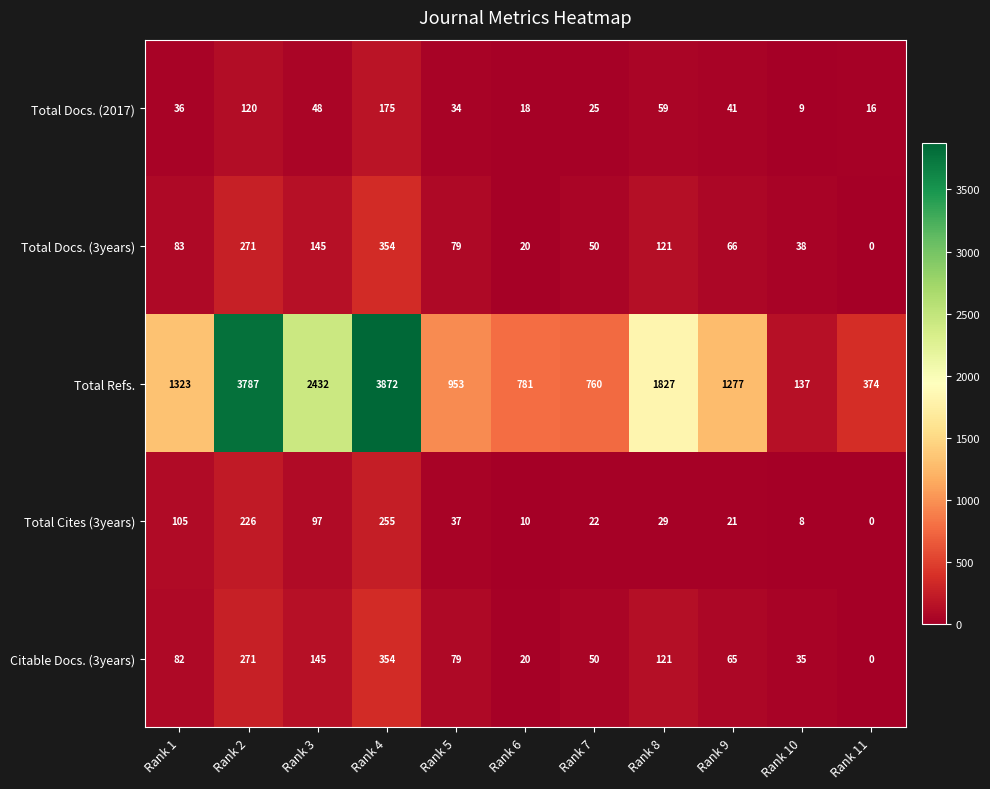

What is the difference between the highest and lowest values at Rank 6?

771